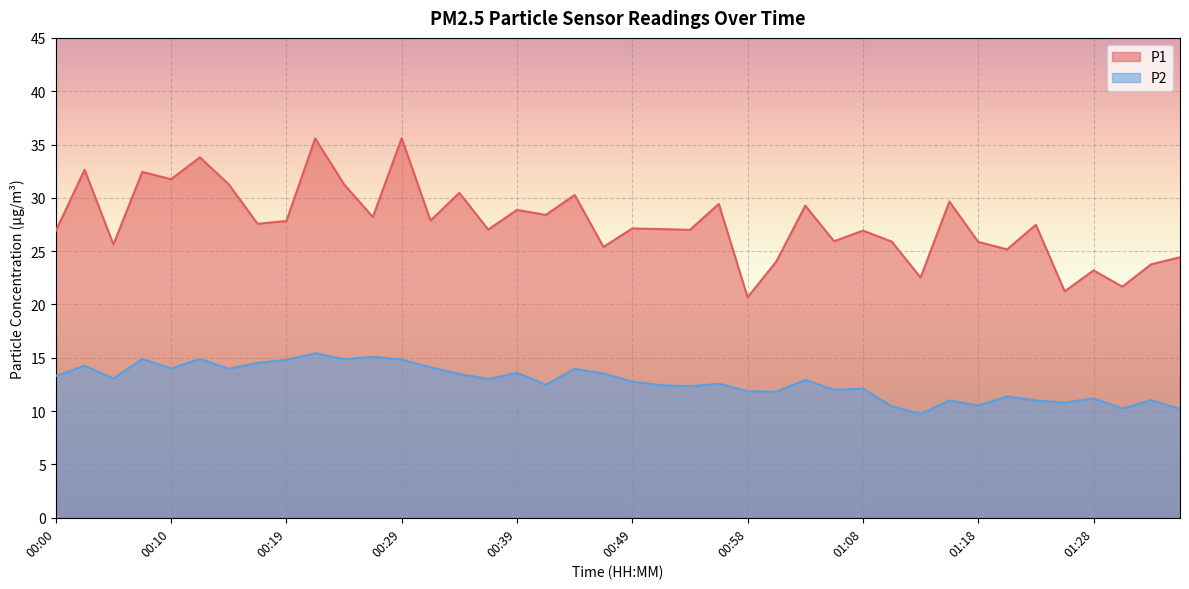

In P2, how many points are lower than both neighbors (excluding endpoints)?

13